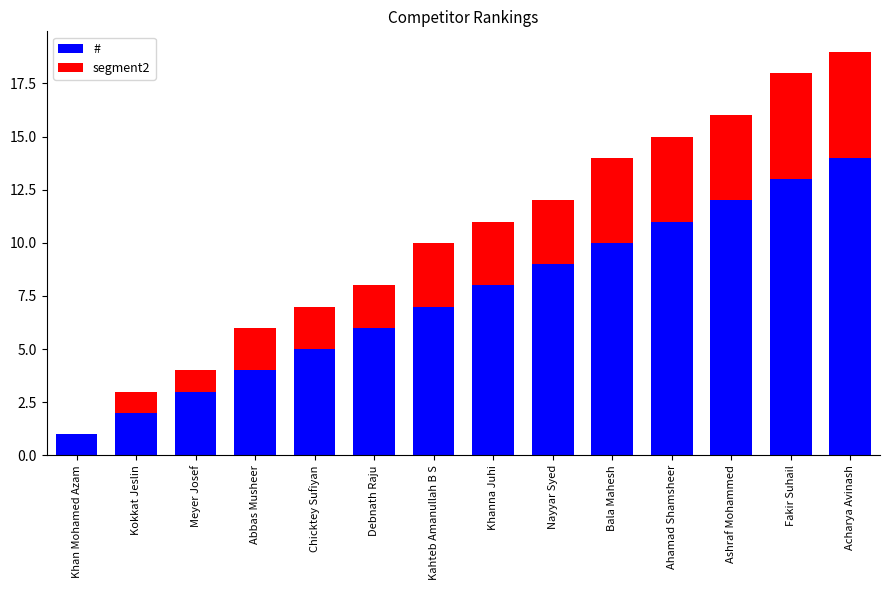

Reading right to left, list the values for the # series.

Acharya Avinash=14	Fakir Suhail=13	Ashraf Mohammed=12	Ahamad Shamsheer=11	Bala Mahesh=10	Nayyar Syed=9	Khanna Juhi=8	Kahteb Amanullah B S=7	Debnath Raju=6	Chicktey Sufiyan=5	Abbas Musheer=4	Meyer Josef=3	Kokkat Jeslin=2	Khan Mohamed Azam=1